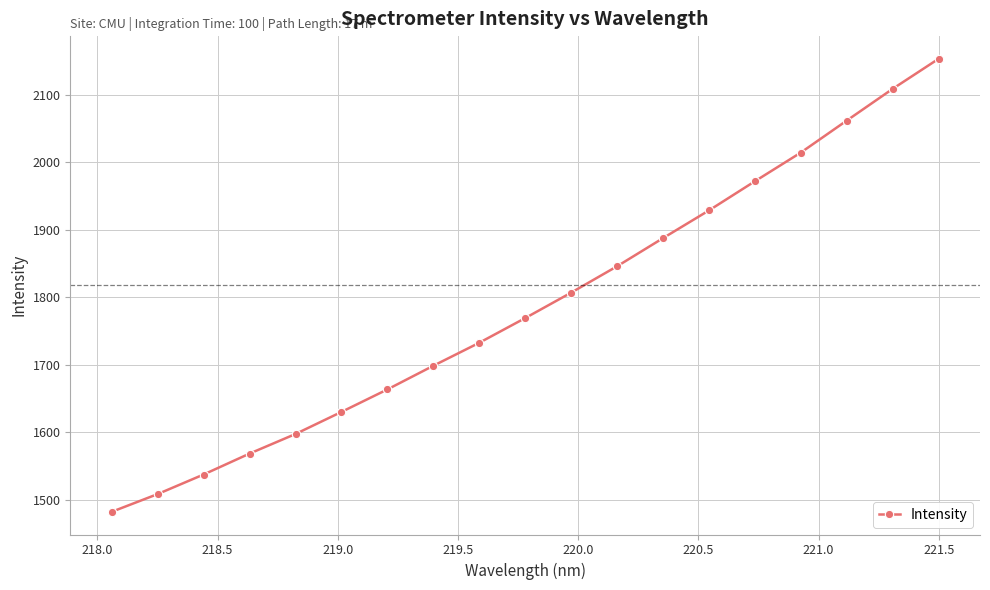

What is the smallest value displayed?

1481.8